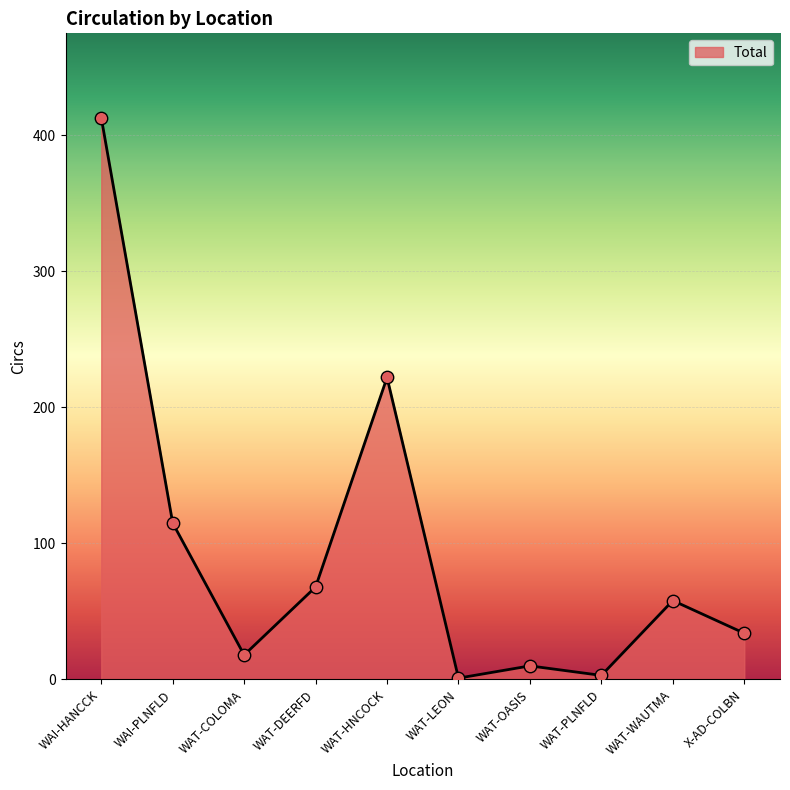

Approximately how many times larger is the value at WAI-HANCCK compared to WAT-LEON?

413.0